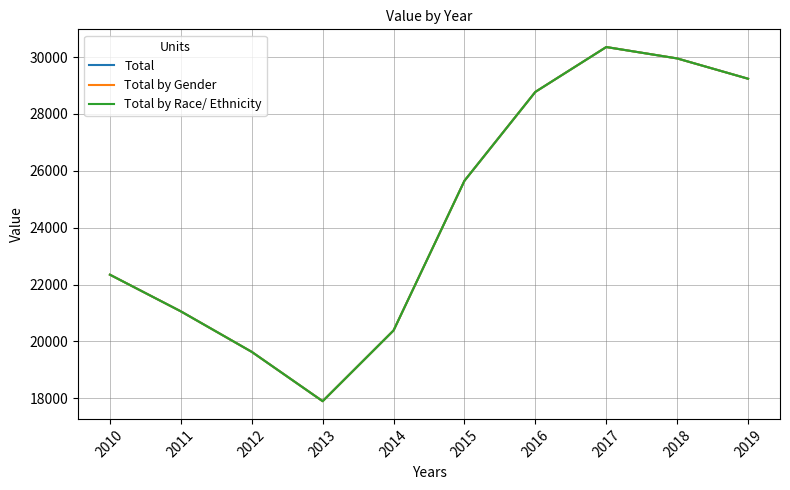

Does the chart display data point markers on the line(s)?

No